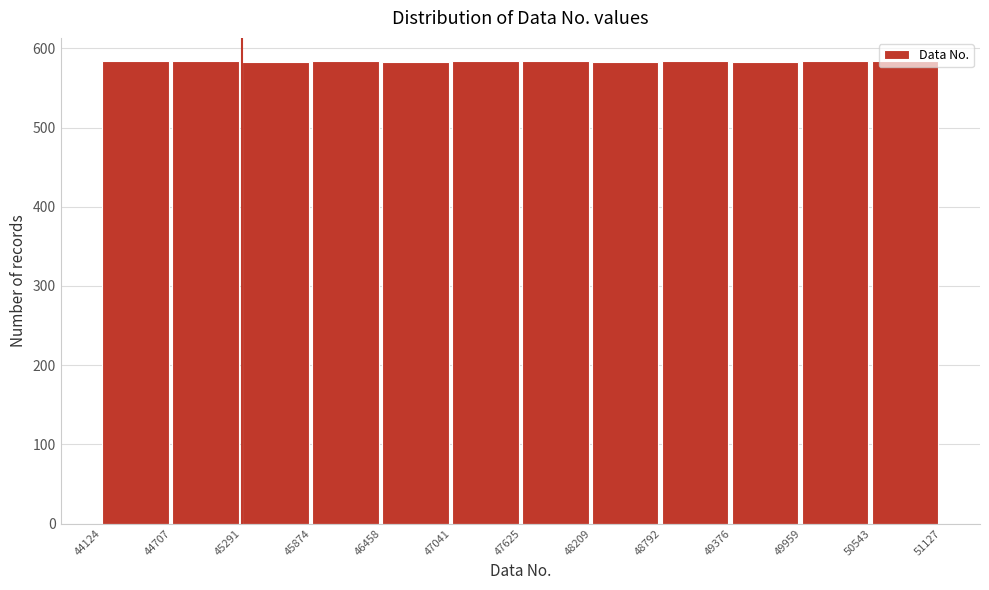

Reading left to right, transcribe this chart: for each bar, give the range it covers on the x-axis and its height. The values are not printed on the chart, so give them approximately, as read against the axis.

44124 to 44707: 580
44707 to 45291: 580
45291 to 45874: 580
45874 to 46458: 580
46458 to 47041: 580
47041 to 47625: 580
47625 to 48209: 580
48209 to 48792: 580
48792 to 49376: 580
49376 to 49959: 580
49959 to 50543: 580
50543 to 51127: 580